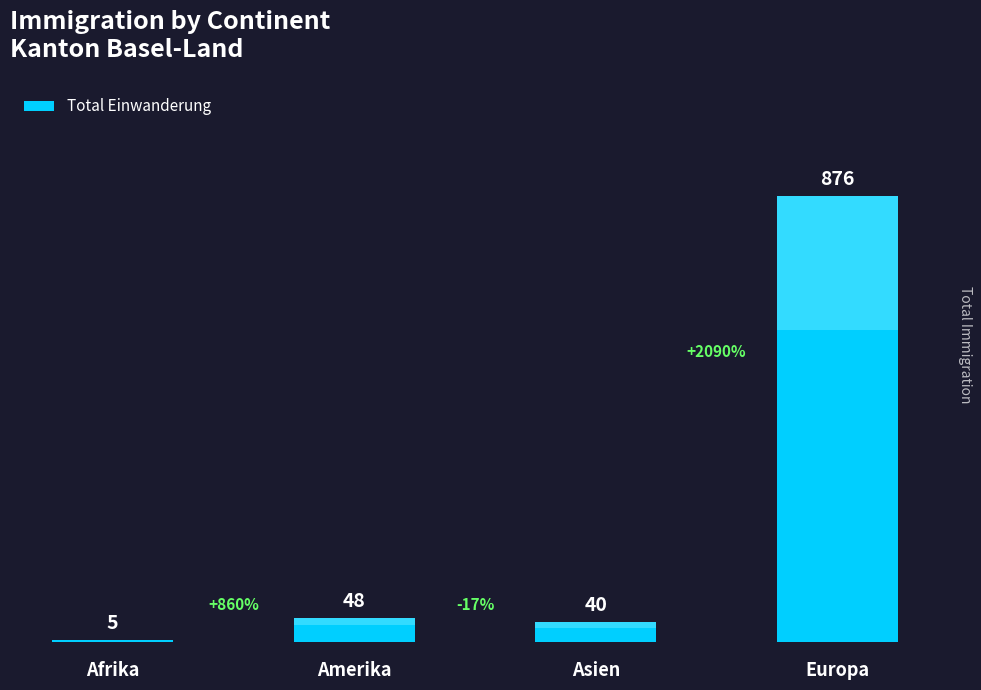

Between Amerika and Europa, which is larger?

Europa